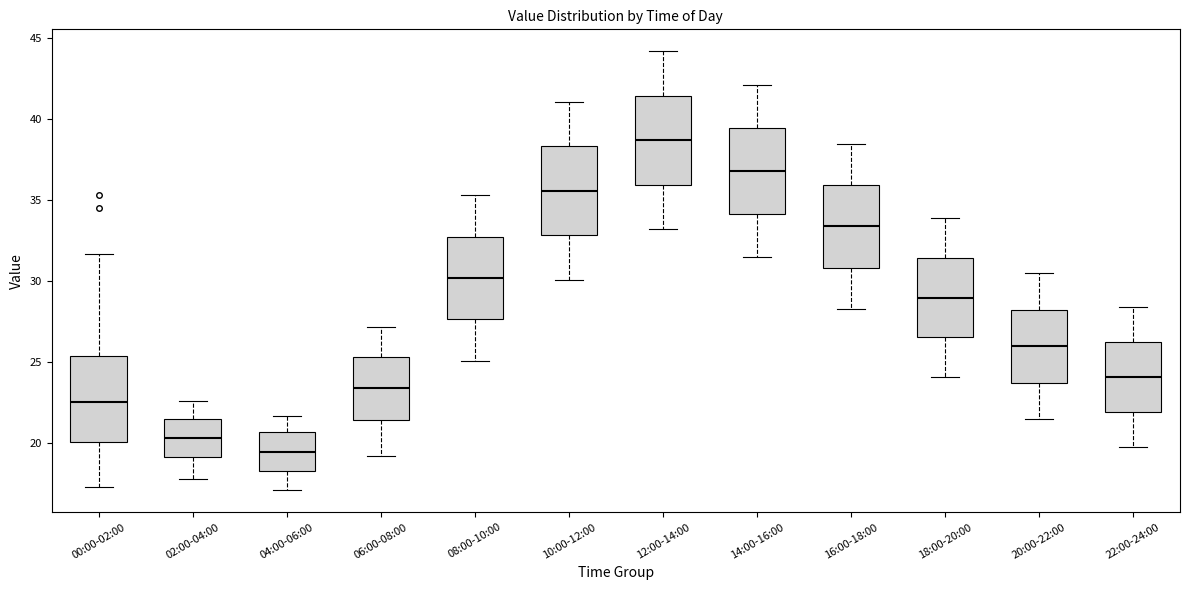

Reading left to right, transcribe this box plot: for each box, give where its median line is, the range the box spans, and where its two whiskers end, as read against the y-axis. The values are not printed on the chart, so give them approximately, as read against the axis.

00:00-02:00: median 22.5, box 20.0 to 25.5, whiskers 17.5 to 31.5
02:00-04:00: median 20.5, box 19.0 to 21.5, whiskers 18.0 to 22.5
04:00-06:00: median 19.5, box 18.5 to 20.5, whiskers 17.0 to 21.5
06:00-08:00: median 23.5, box 21.5 to 25.5, whiskers 19.0 to 27.0
08:00-10:00: median 30.0, box 27.5 to 33.0, whiskers 25.0 to 35.5
10:00-12:00: median 35.5, box 33.0 to 38.5, whiskers 30.0 to 41.0
12:00-14:00: median 38.5, box 36.0 to 41.5, whiskers 33.0 to 44.0
14:00-16:00: median 37.0, box 34.0 to 39.5, whiskers 31.5 to 42.0
16:00-18:00: median 33.5, box 31.0 to 36.0, whiskers 28.5 to 38.5
18:00-20:00: median 29.0, box 26.5 to 31.5, whiskers 24.0 to 34.0
20:00-22:00: median 26.0, box 24.0 to 28.5, whiskers 21.5 to 30.5
22:00-24:00: median 24.0, box 22.0 to 26.5, whiskers 20.0 to 28.5